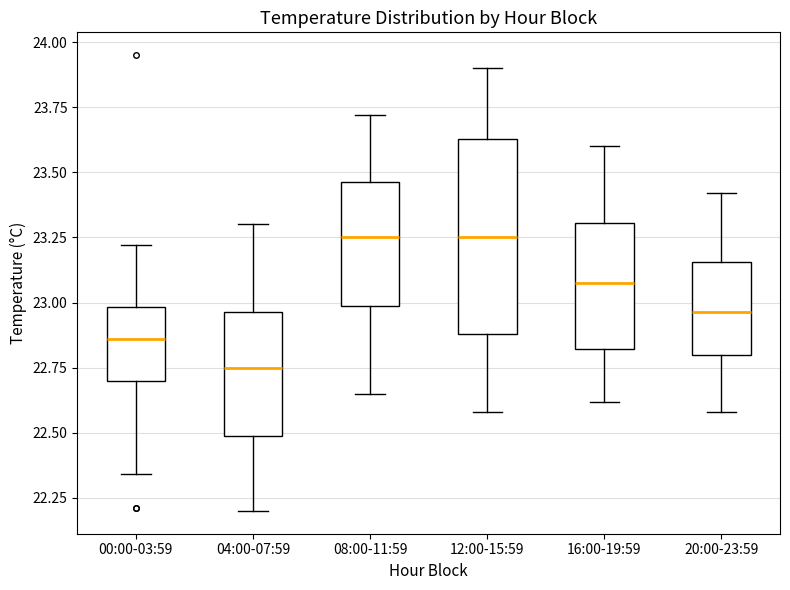

Which box is the tallest, from its lower edge to its upper edge?

12:00-15:59